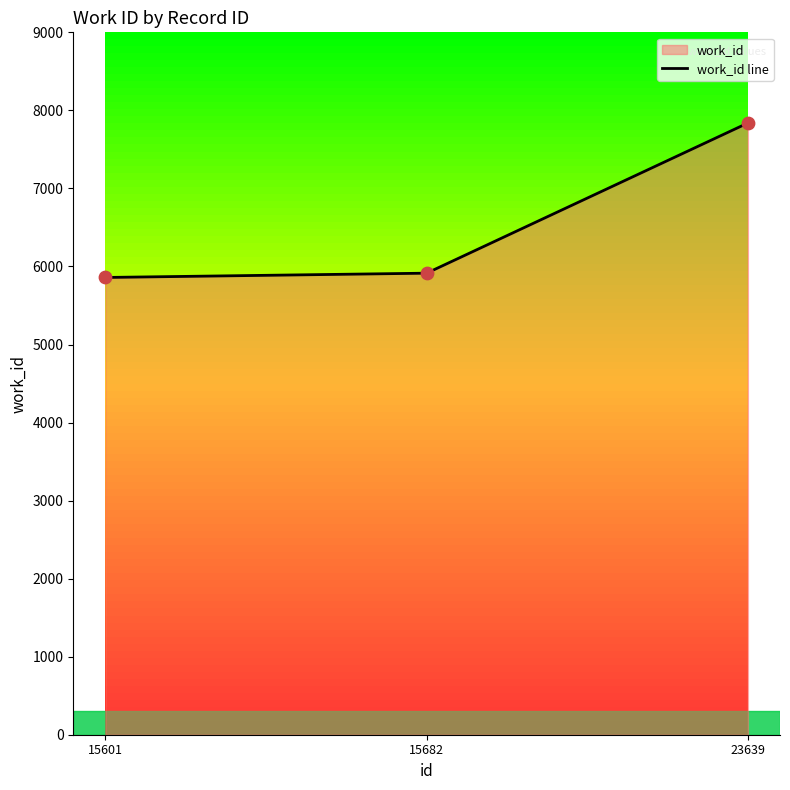

Which has a higher value, 15601 or 15682?

15682